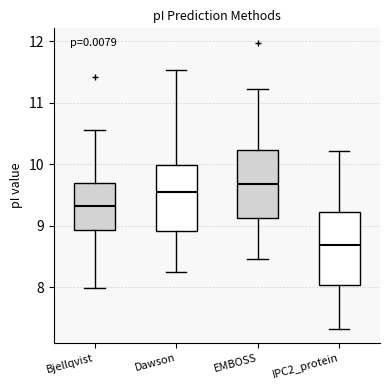

Reading left to right, transcribe this box plot: for each box, give where its median line is, the range the box spans, and where its two whiskers end, as read against the y-axis. The values are not printed on the chart, so give them approximately, as read against the axis.

Bjellqvist: median 9.3, box 8.9 to 9.7, whiskers 8.0 to 10.6
Dawson: median 9.5, box 8.9 to 10.0, whiskers 8.2 to 11.5
EMBOSS: median 9.7, box 9.1 to 10.2, whiskers 8.5 to 11.2
IPC2_protein: median 8.7, box 8.0 to 9.2, whiskers 7.3 to 10.2